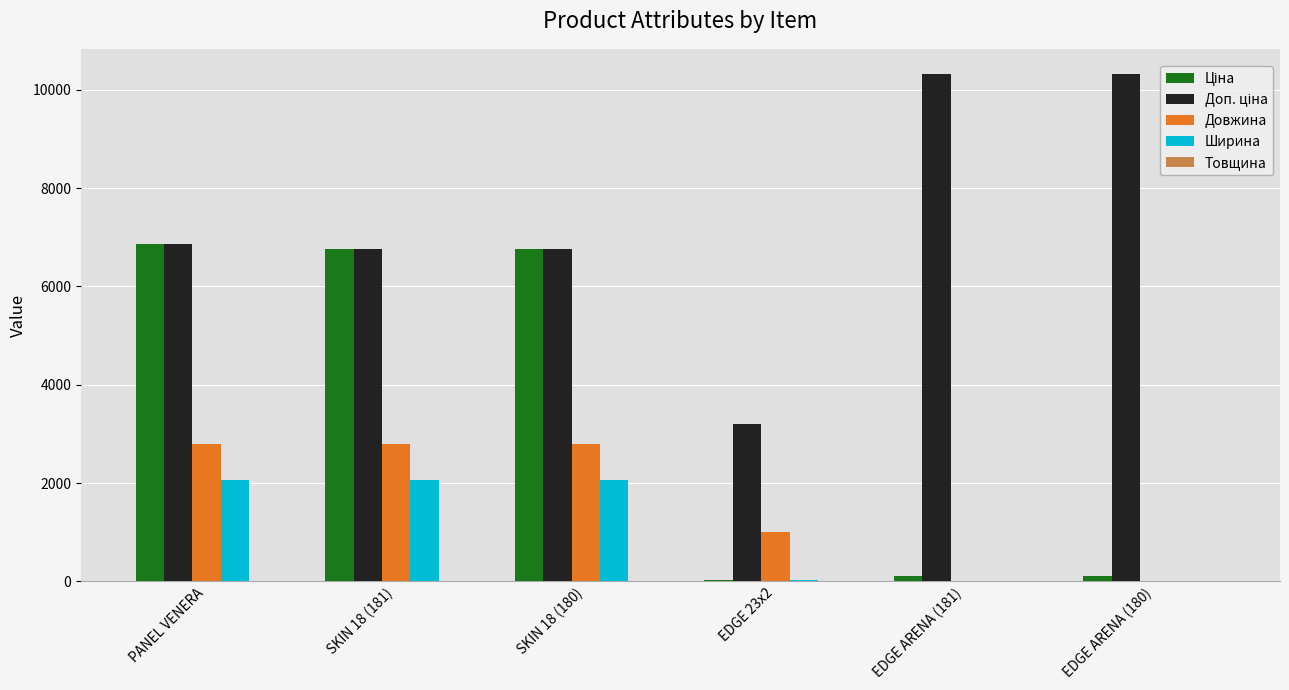

Is the value of Ширина at EDGE ARENA (181) greater than the value of Довжина at EDGE 23x2?

No